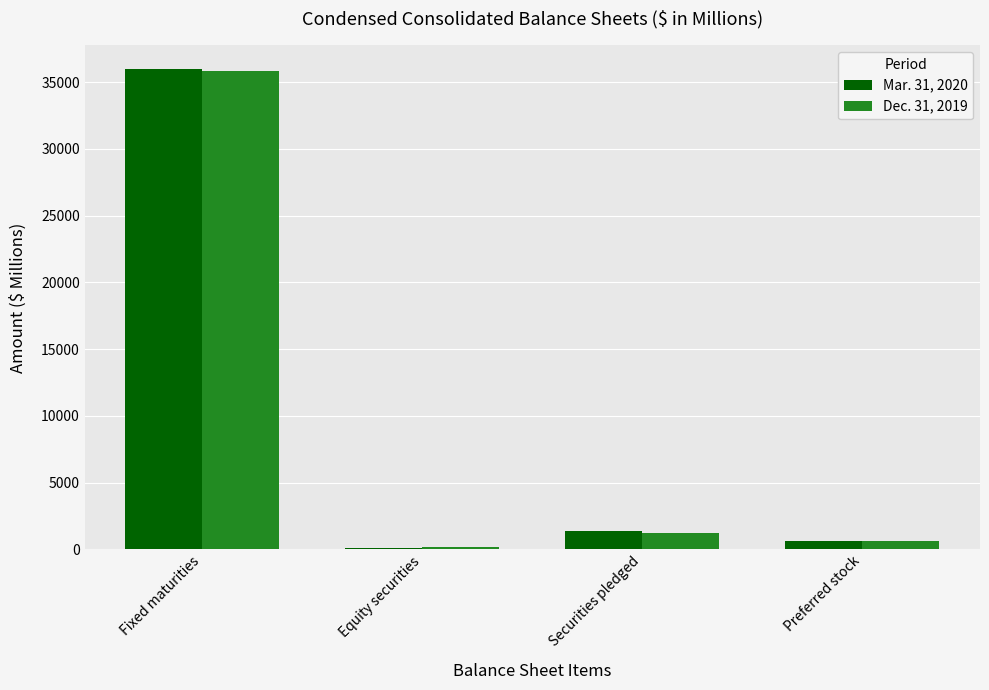

Is it true that Dec. 31, 2019 equals 1264 at Securities pledged?

True